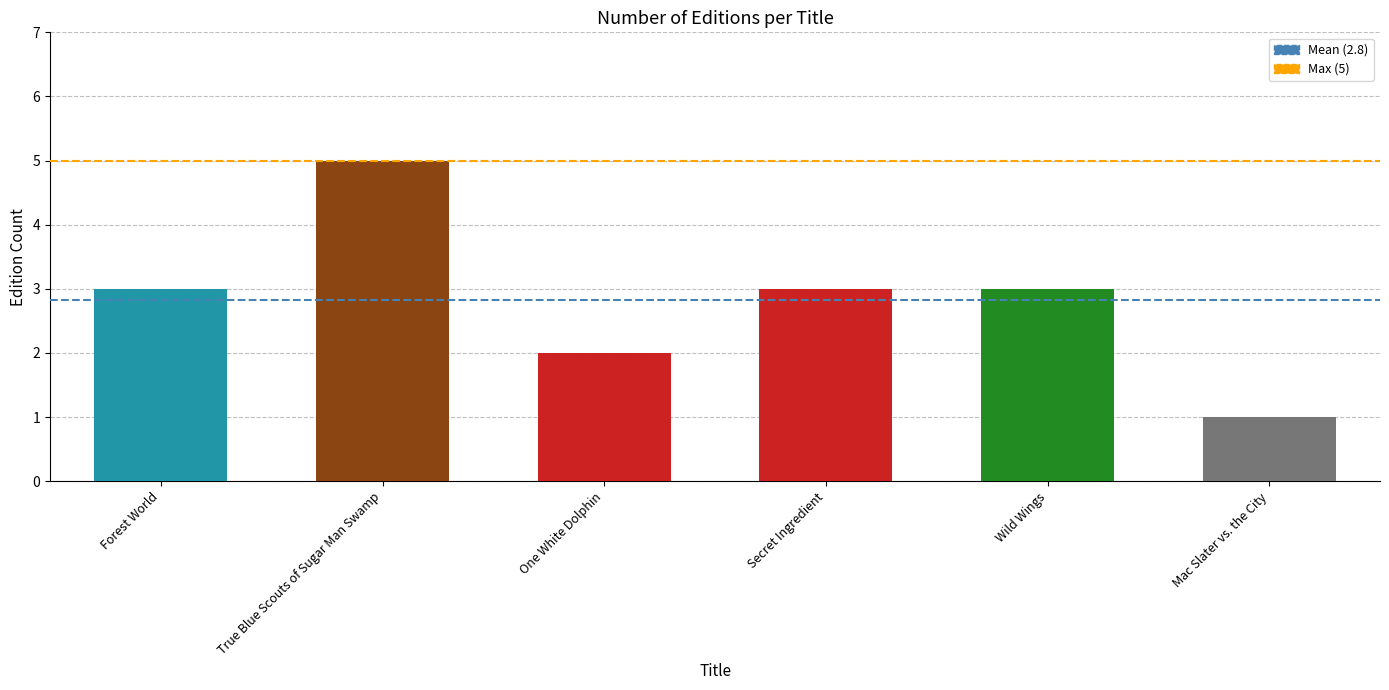

Does the chart contain stacked bars?

No